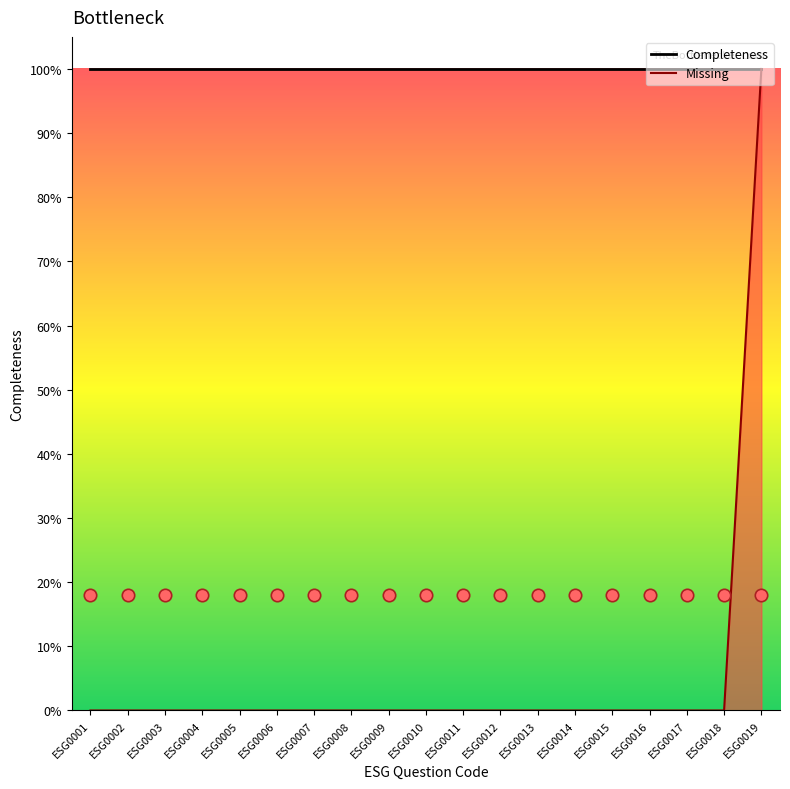

At how many categories does at least one series exceed 0?

19